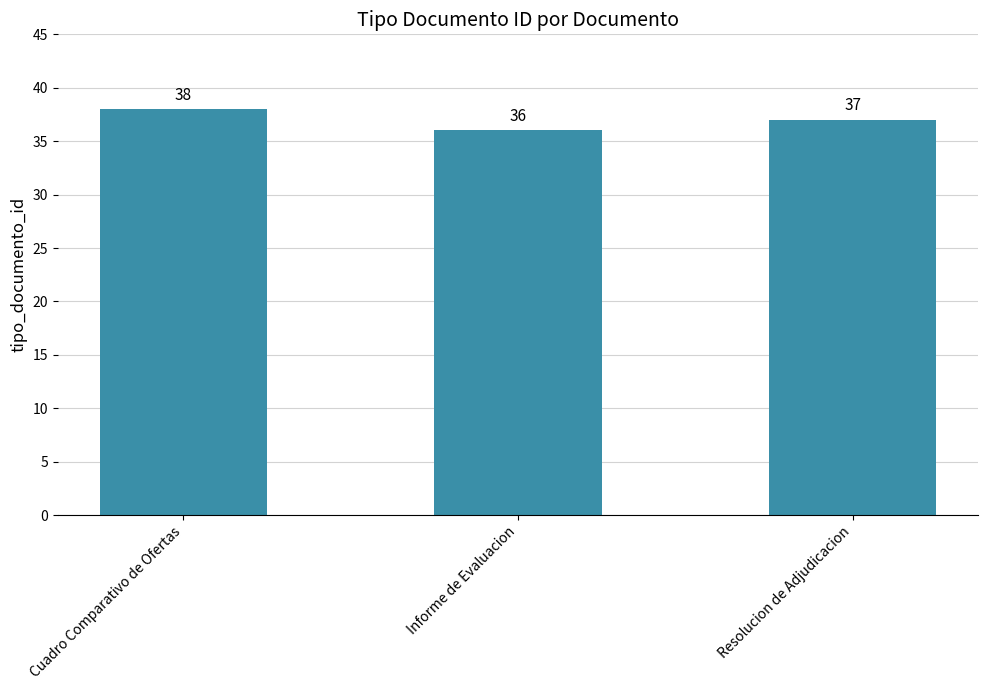

At which label does the data first exceed 37?

Cuadro Comparativo de Ofertas